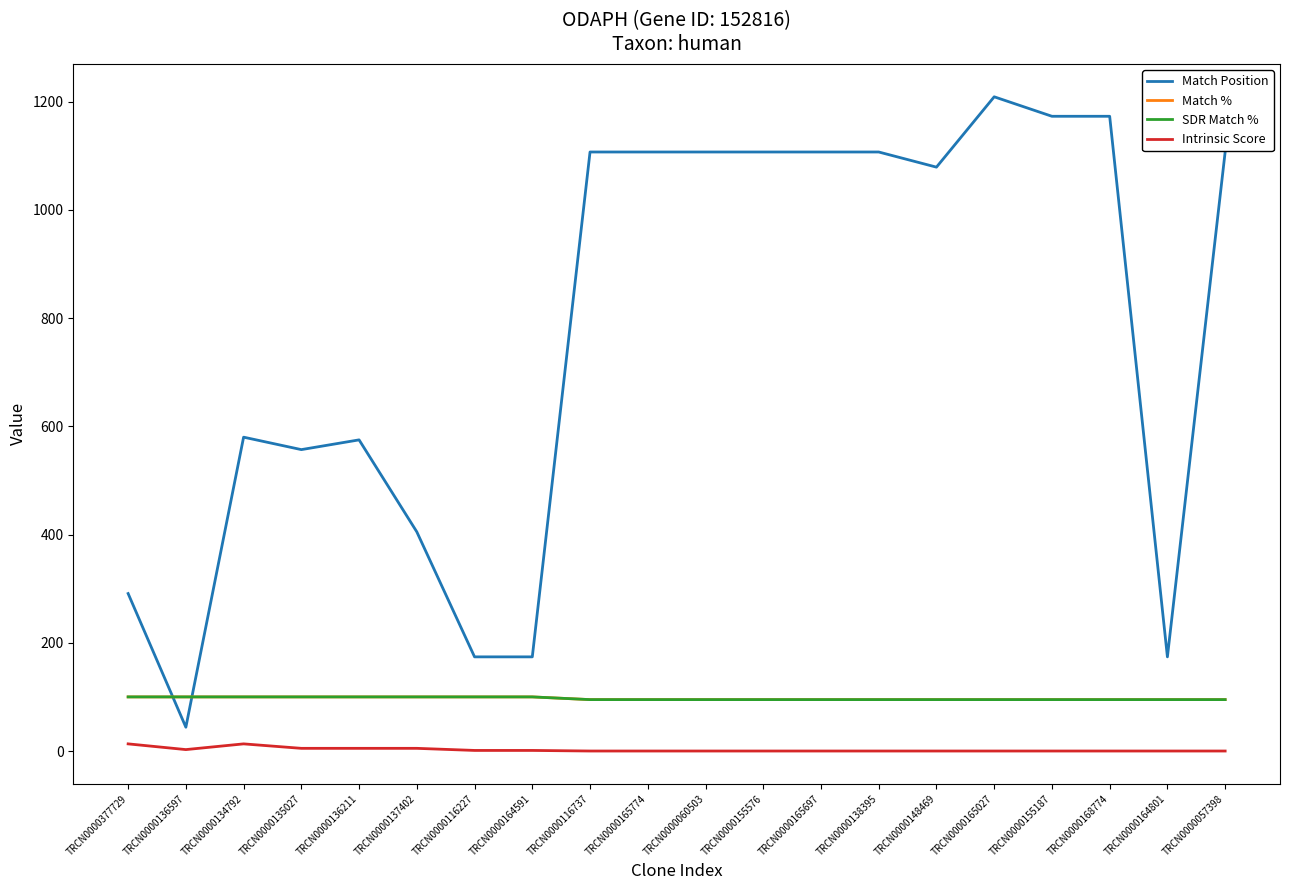

At which category does Intrinsic Score reach its first local peak?

TRCN0000134792